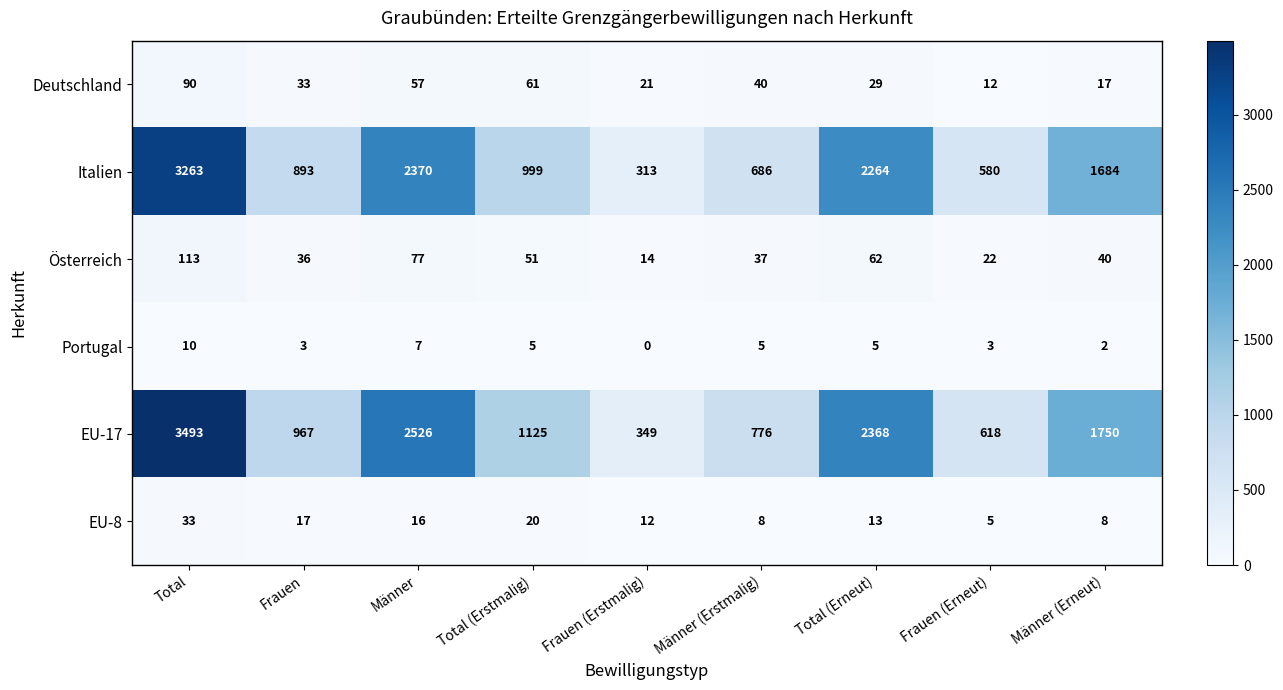

At which category is the sum across all series the highest?

Total